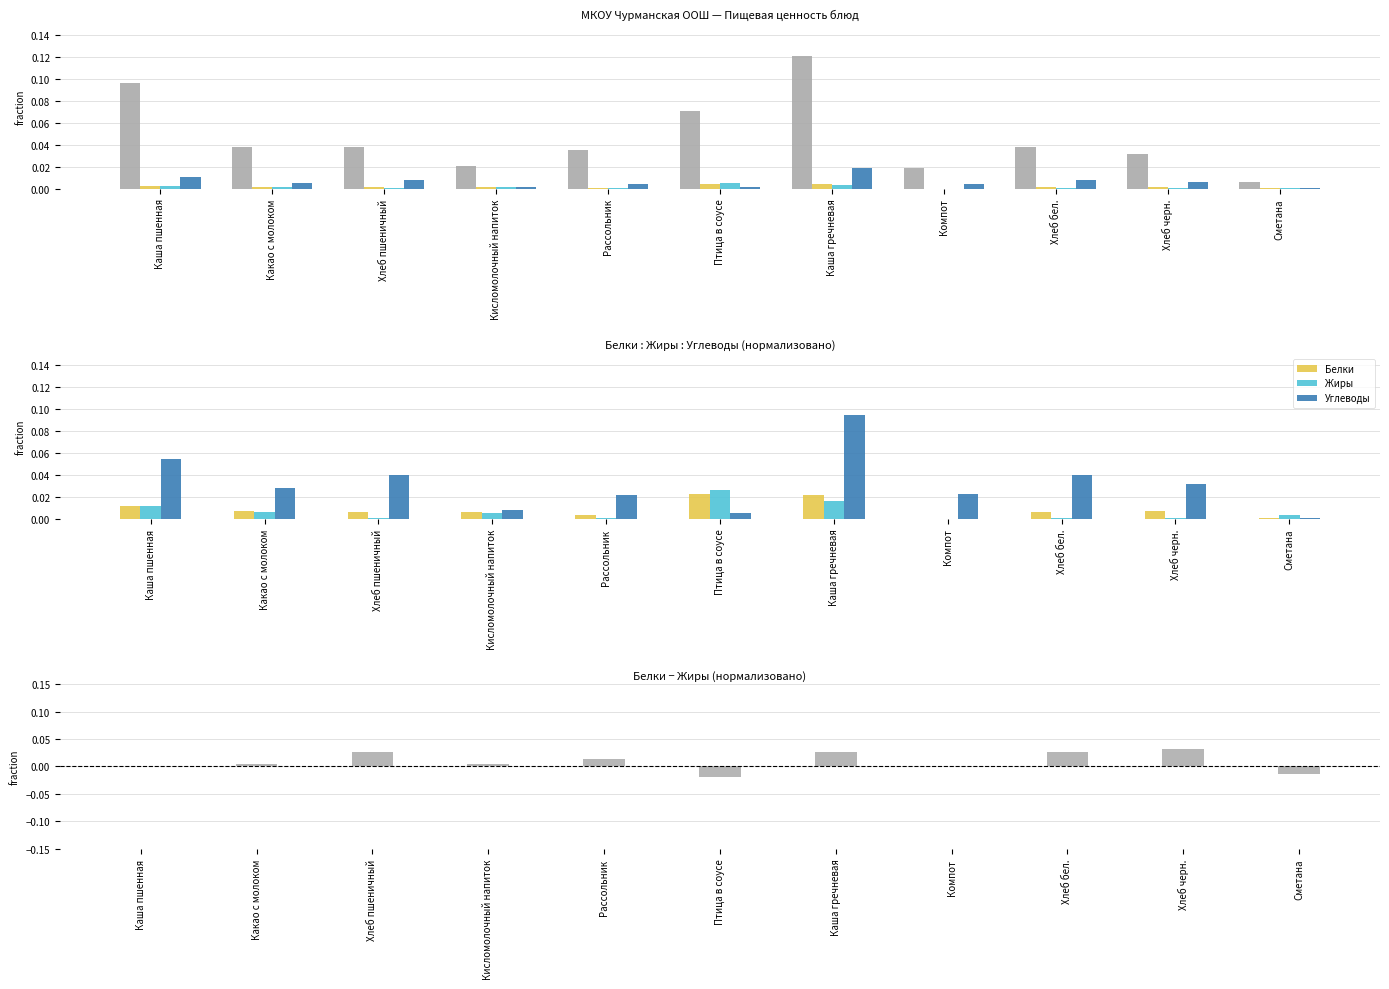

Count the number of data series in this chart.

5